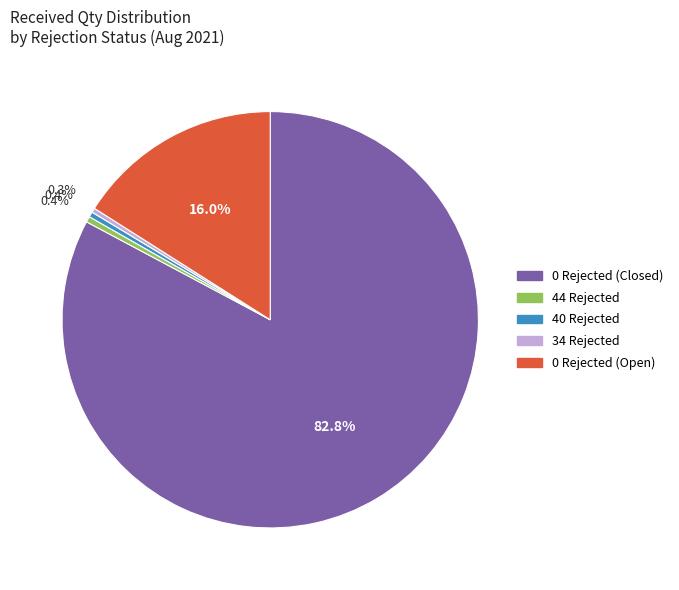

Does any single category account for the majority?

Yes